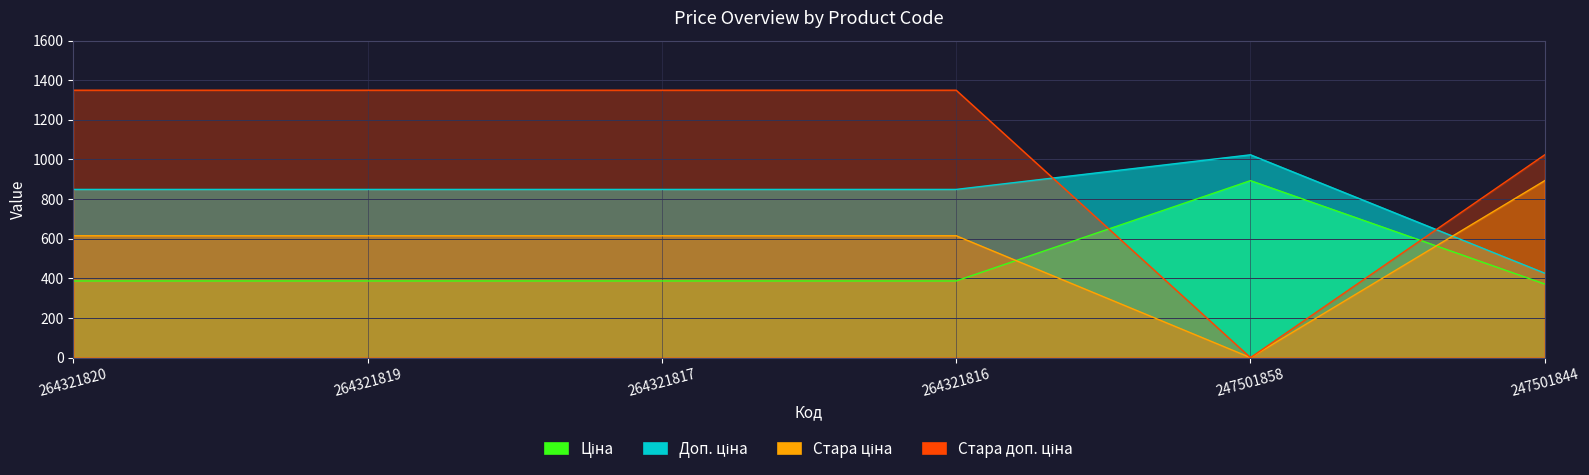

True or false: Доп. ціна and Ціна intersect in this chart.

False